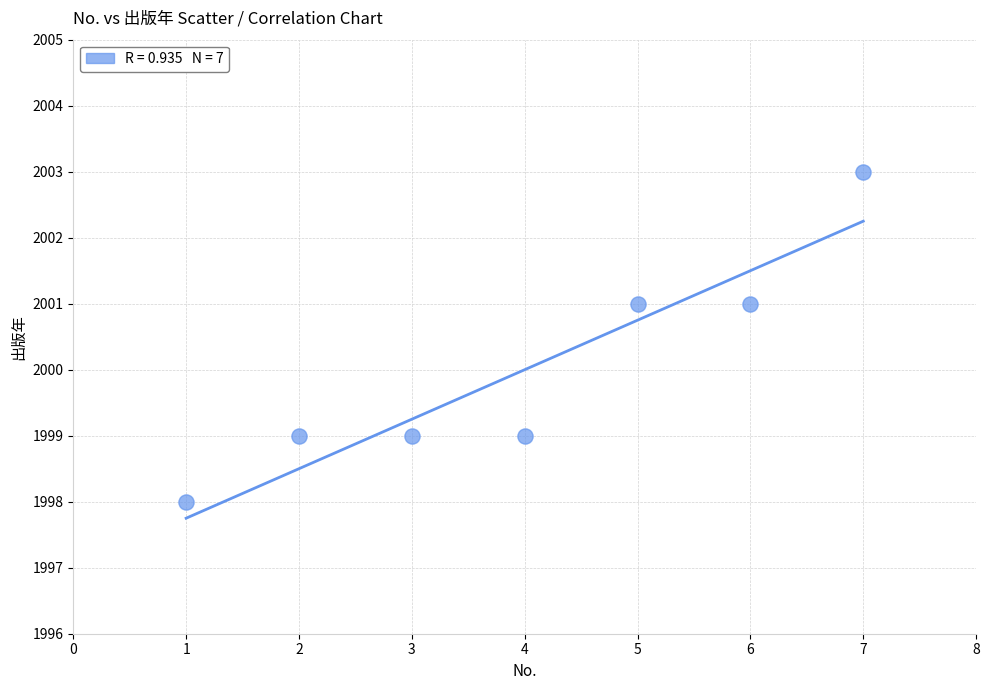

What is the average X value?

4